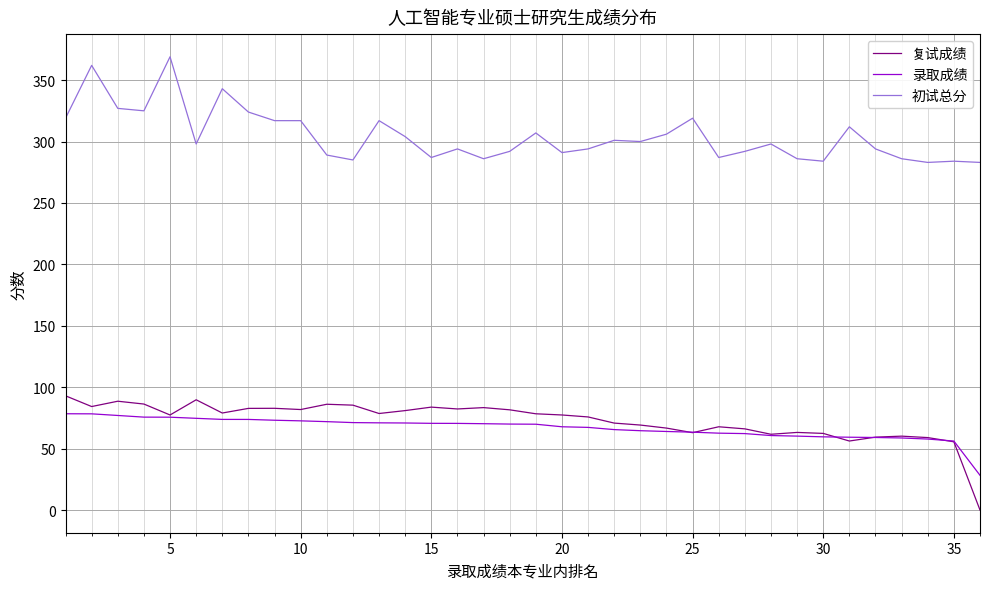

What is the difference between the maximum and second lowest values in the 初试总分 series?

86.0